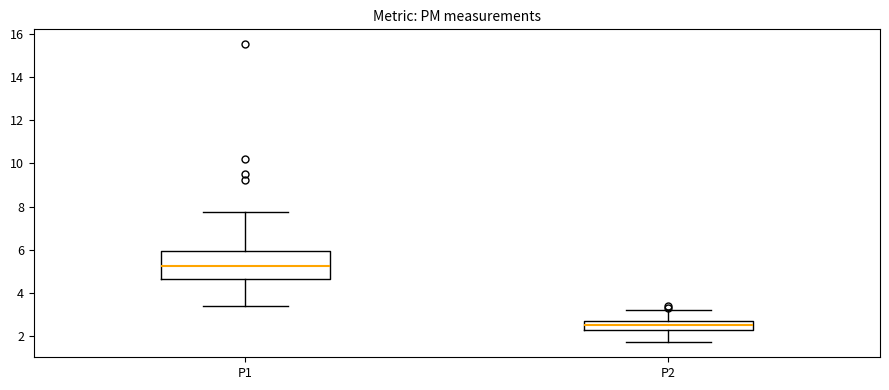

Where is the upper edge of the box for P1 on the y-axis? The values are not printed on the chart, so give them approximately, as read against the axis.

6.0